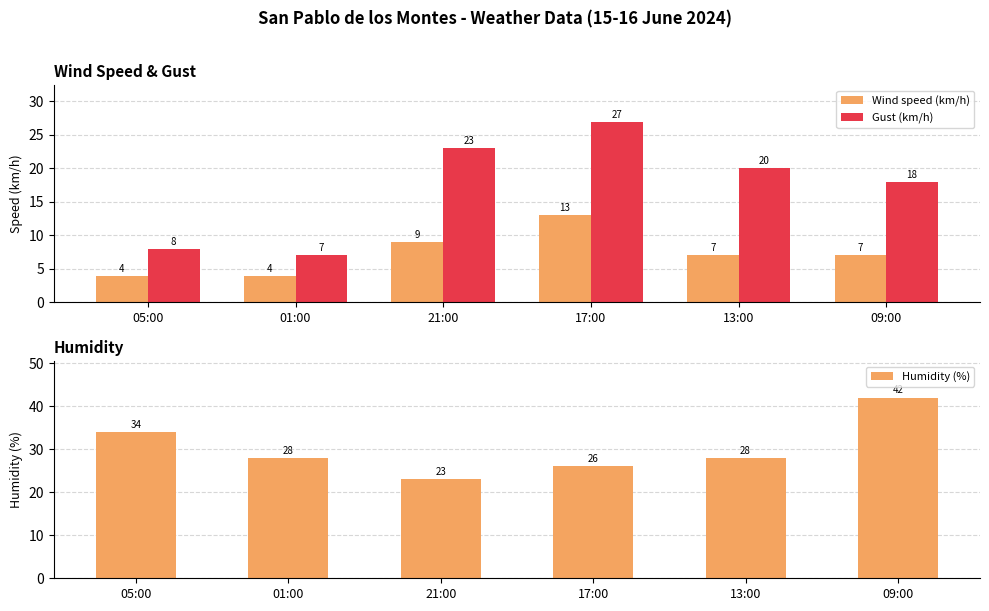

What is the value of the Humidity (%) bar at the 4th from the left?

26